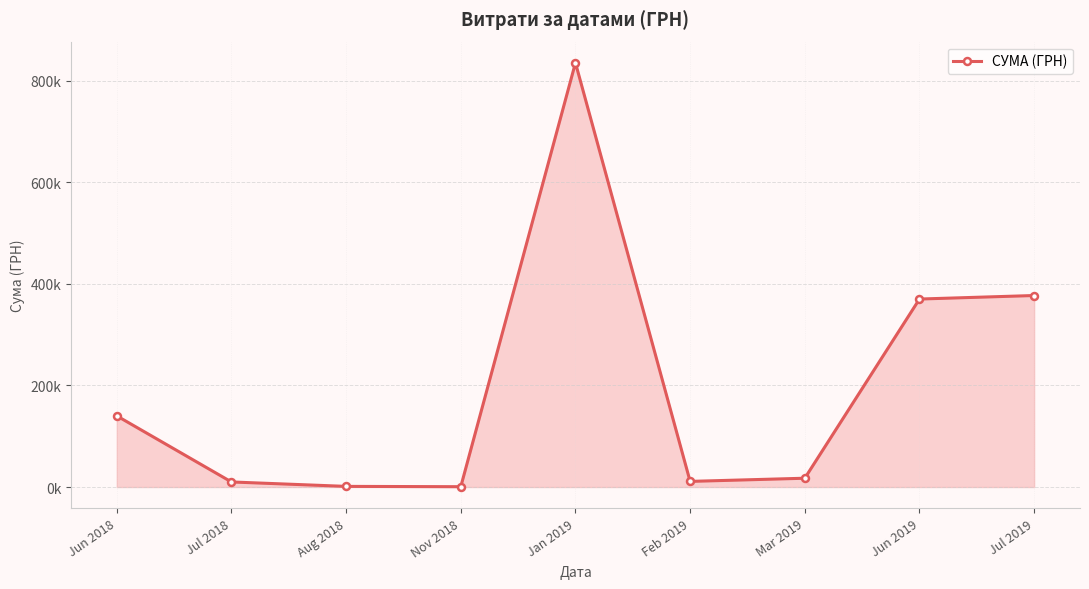

At which label does the data first exceed 17348?

Jun 2018